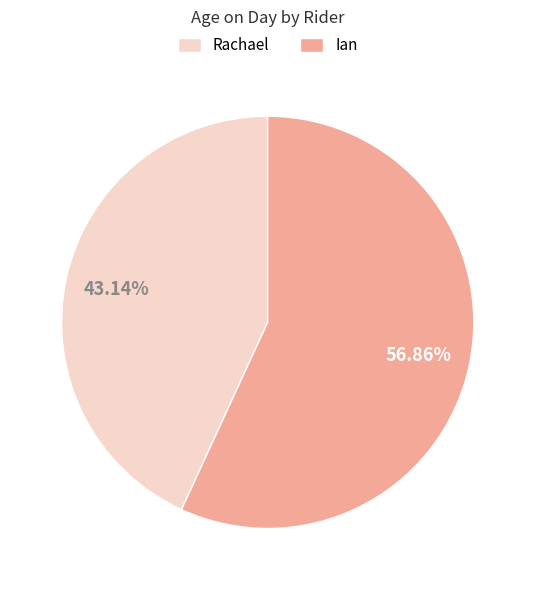

Which has a higher value, Rachael or Ian?

Ian